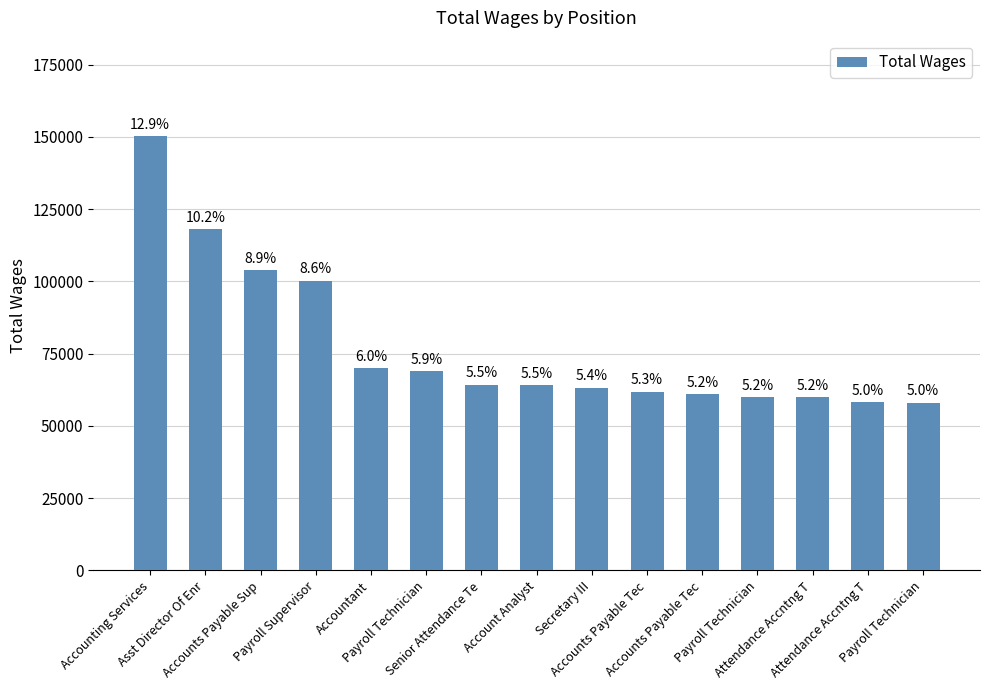

At which label does the data first exceed 64162?

Accounting Services